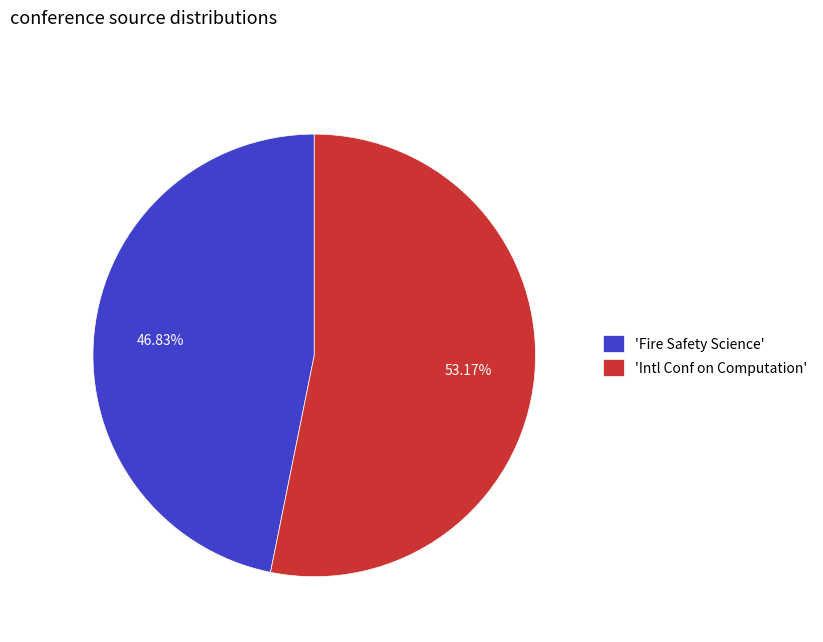

How many slices are in this pie chart?

2